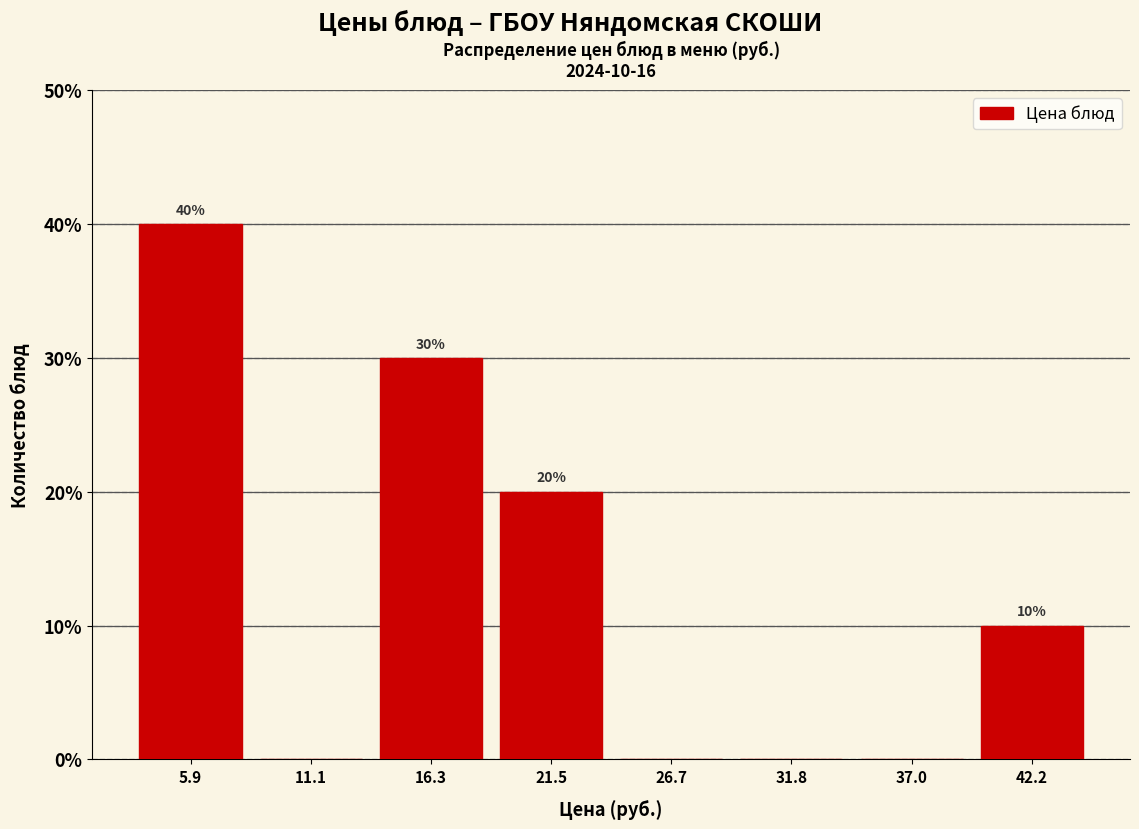

Over which range of the x-axis is the bar tallest?

3 to 9